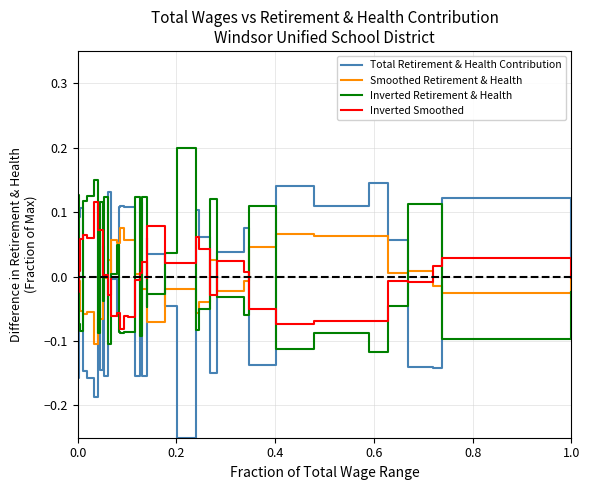

How many values in the Inverted Retirement & Health series are below 0?

24